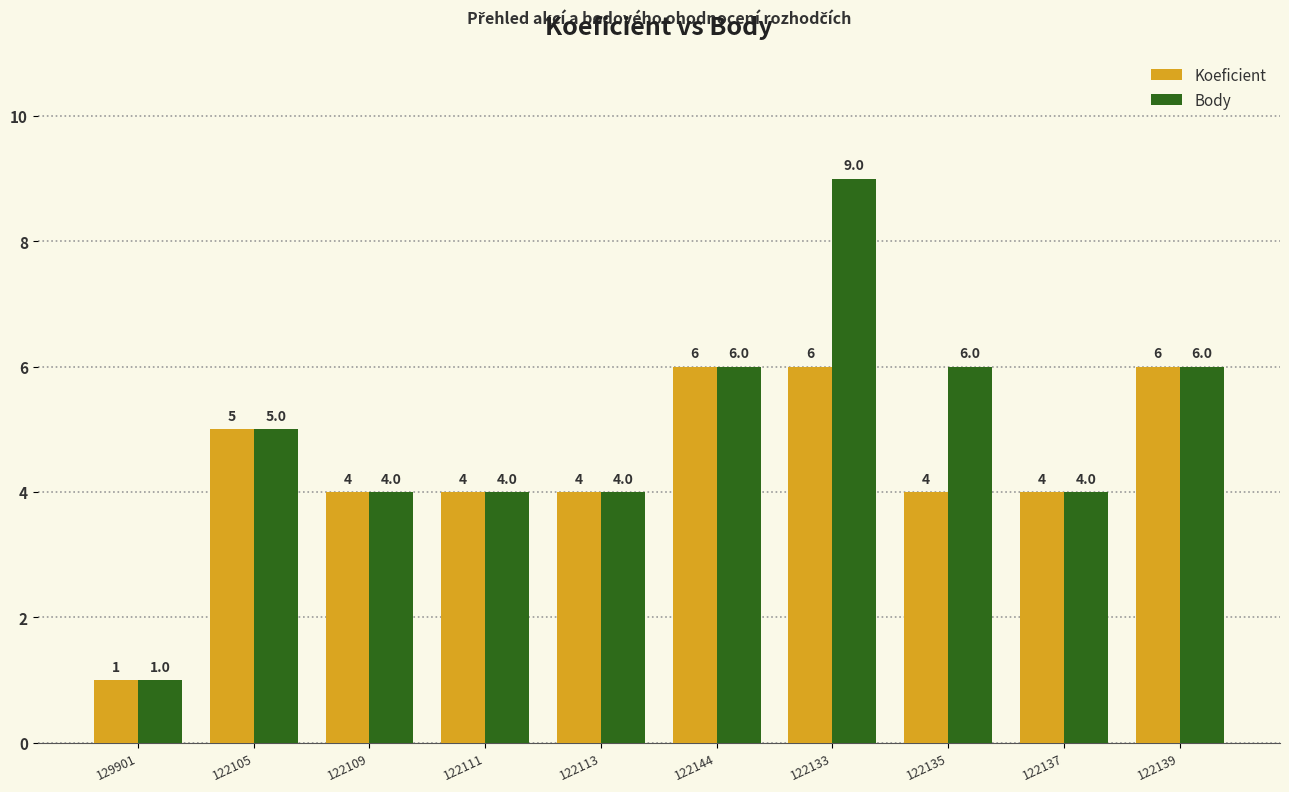

How many Body values are between 4 and 6?

8